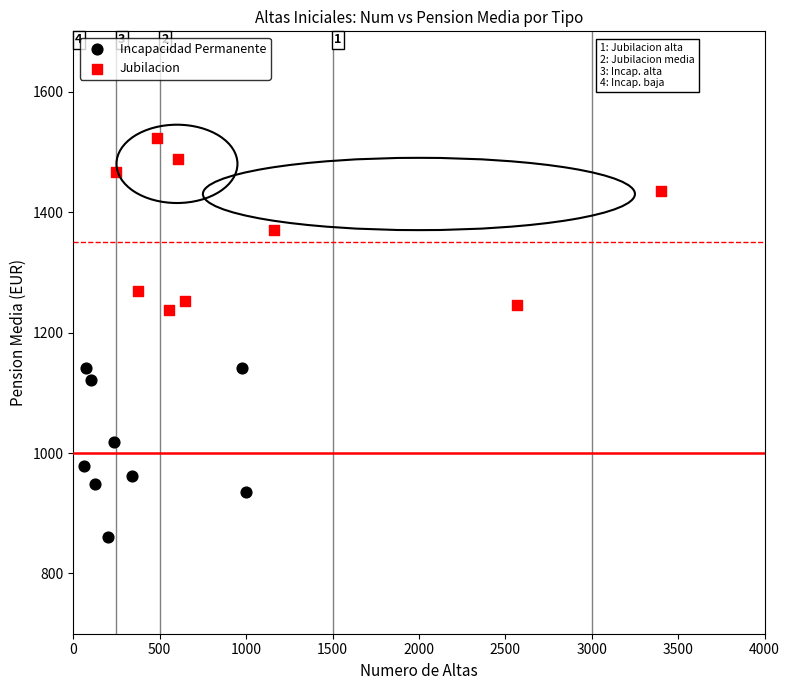

Which series reaches the maximum Y coordinate?

Jubilacion